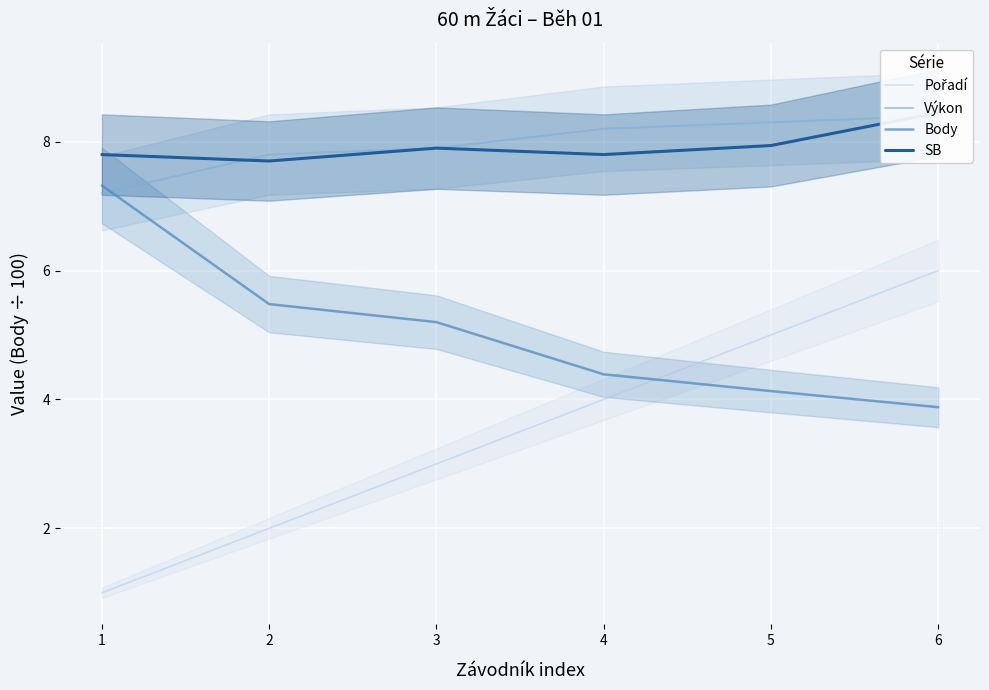

Where does the Pořadí series first go above 4?

5